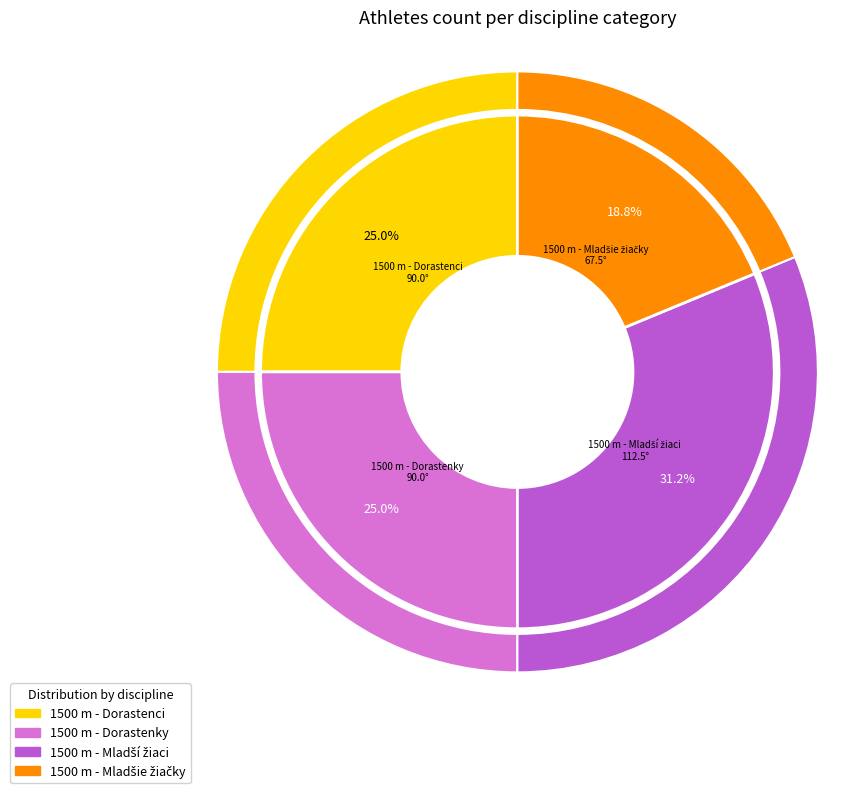

What is the largest slice in the pie chart?

1500 m - Mladší žiaci